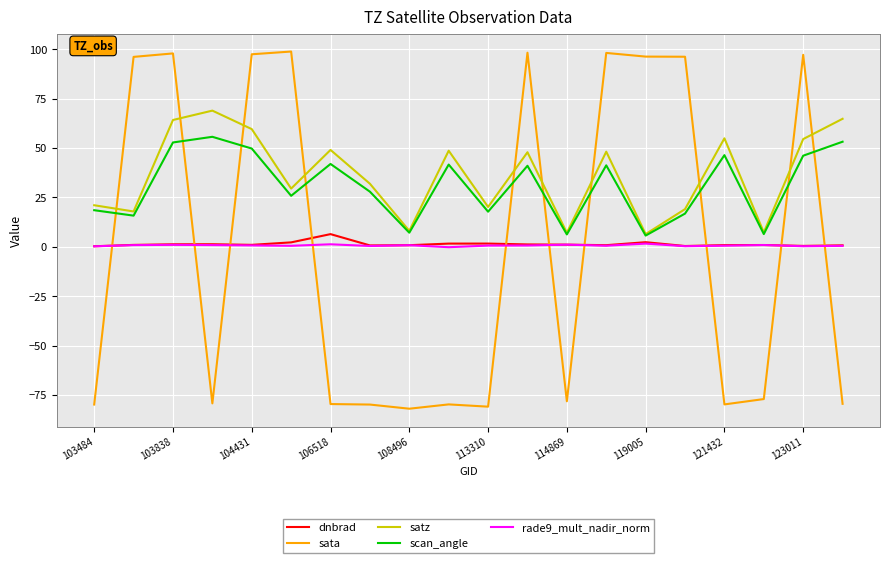

Which series has the widest spread of values?

sata